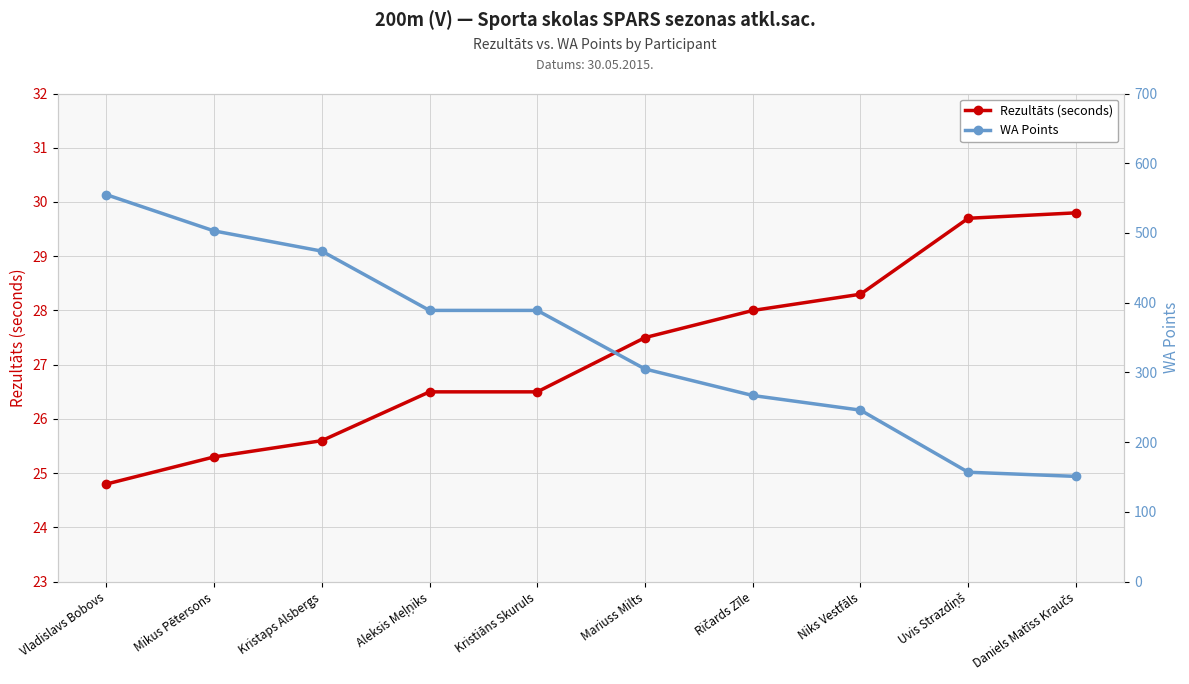

Rank the series by their maximum value, from highest to lowest.

WA Points, Rezultāts (seconds)